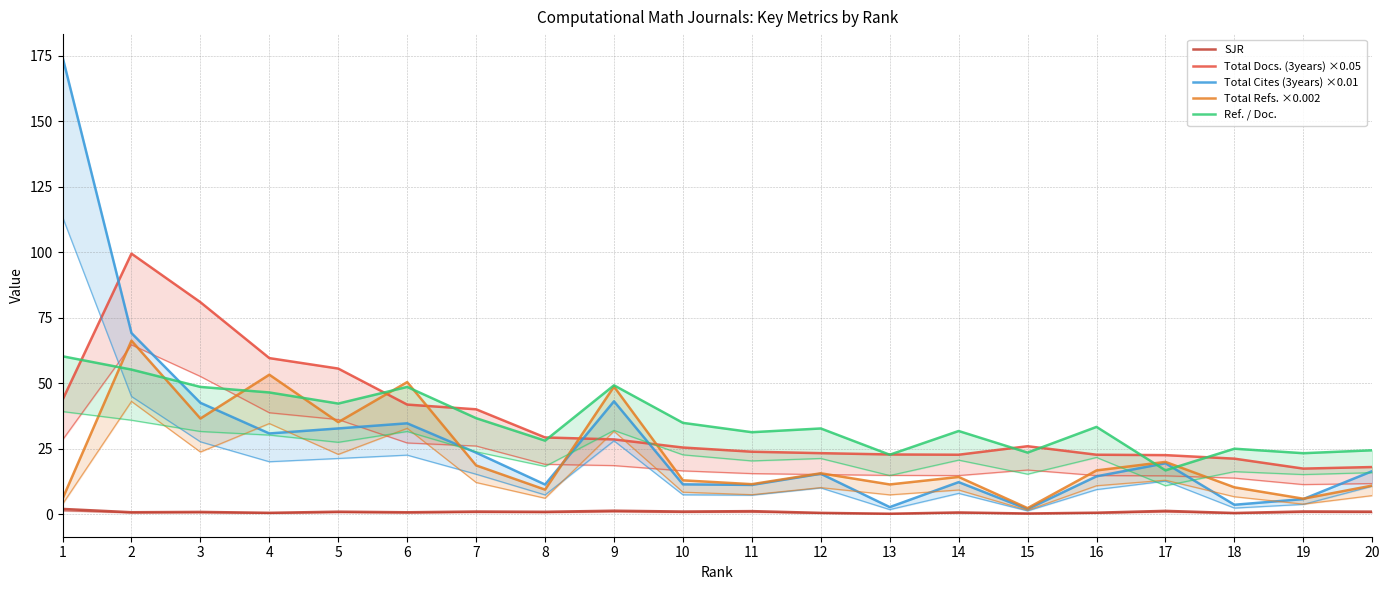

What is the value of the Total Refs. ×0.002 point at the 3rd from the left?

36.5